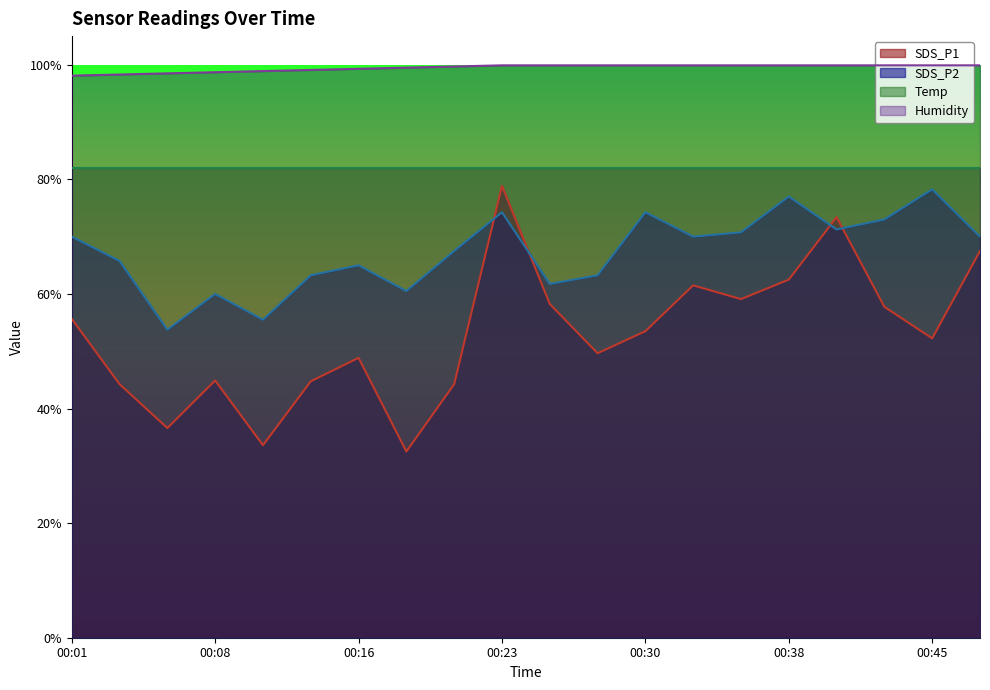

At which category does SDS_P2 reach its first local peak?

00:08